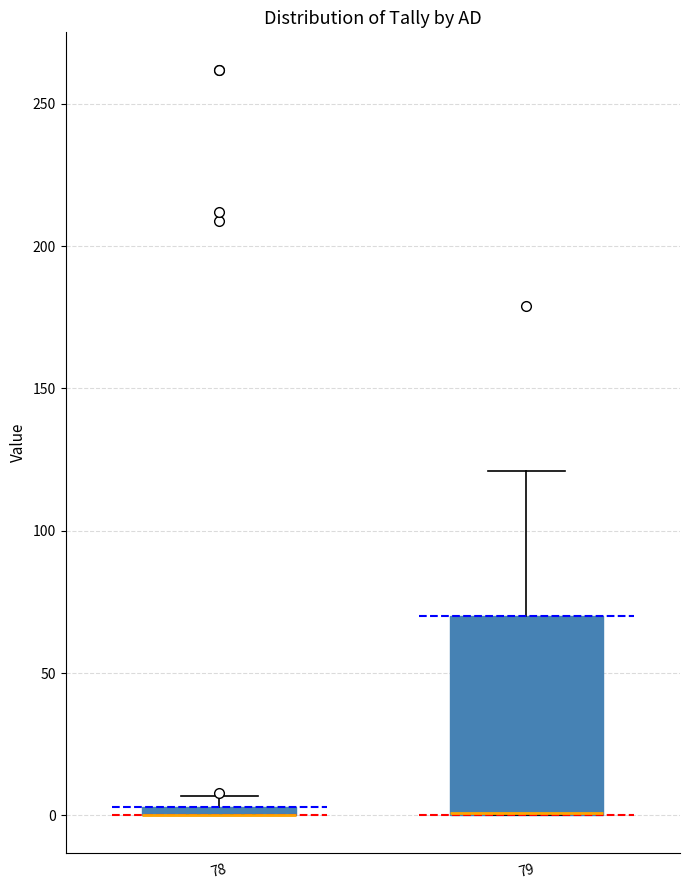

Comparing the boxes themselves (not the whiskers), which one is the tallest?

79